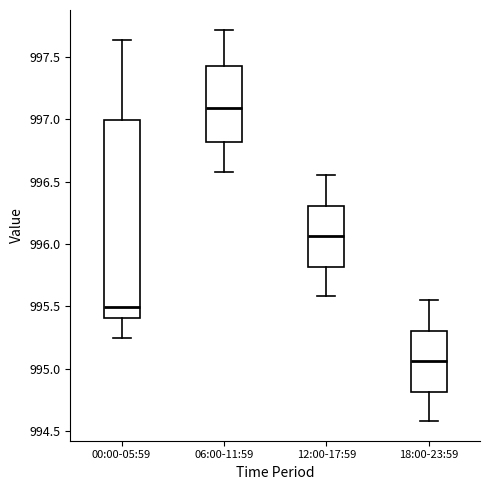

Which box has the lowest median line?

18:00-23:59